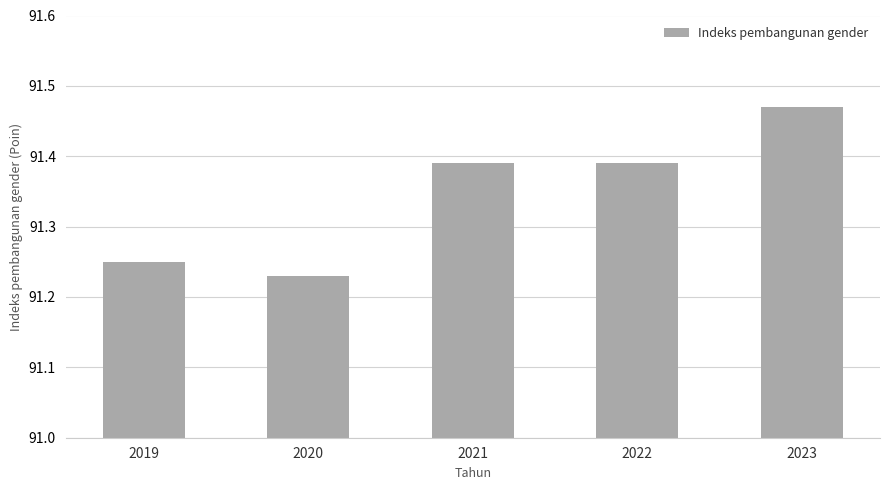

Between 2020 and 2023, which is larger?

2023